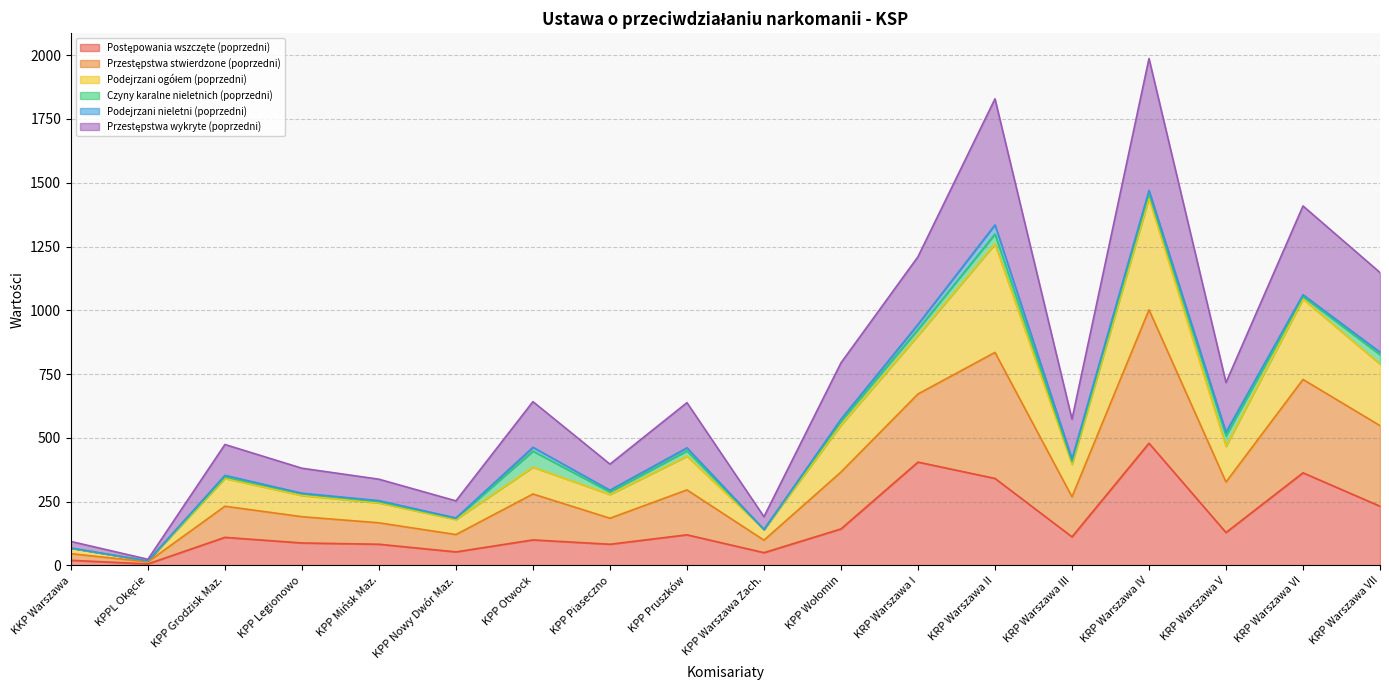

Is the value of Postępowania wszczęte (poprzedni) at KPP Piaseczno greater than the value of Przestępstwa stwierdzone (poprzedni) at KPPL Okęcie?

Yes